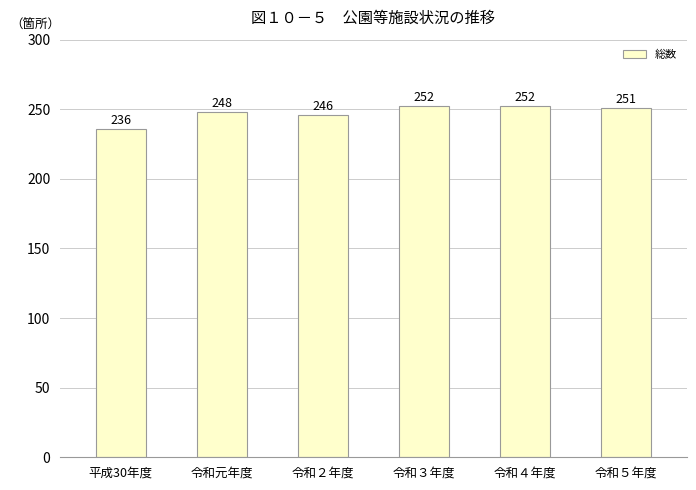

What is the change in value from 平成30年度 to 令和２年度?

+10